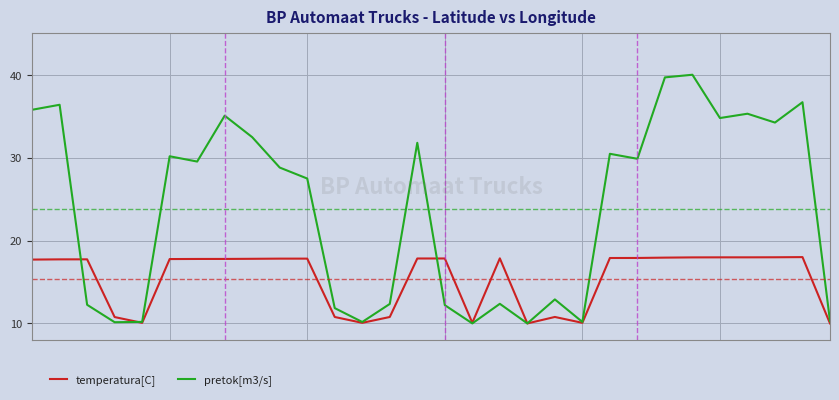

At how many categories does at least one series exceed 26?

17